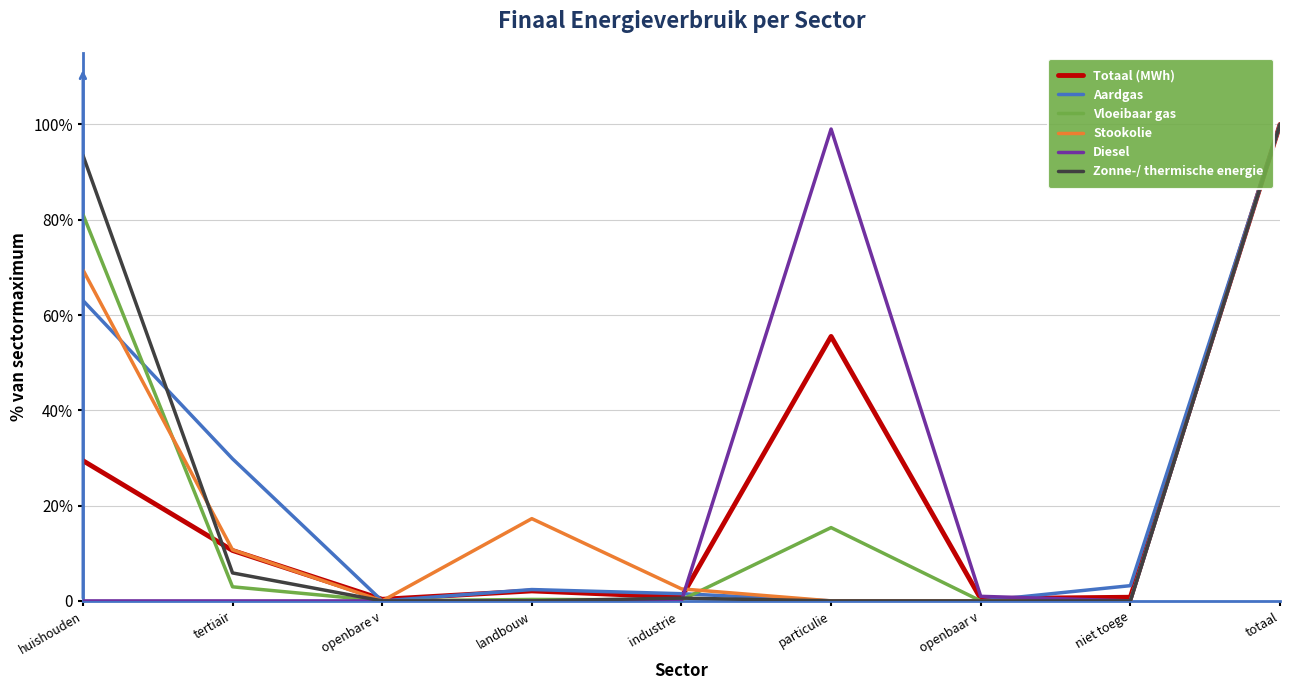

What is the difference between the highest and lowest values at openbare v?

0.3